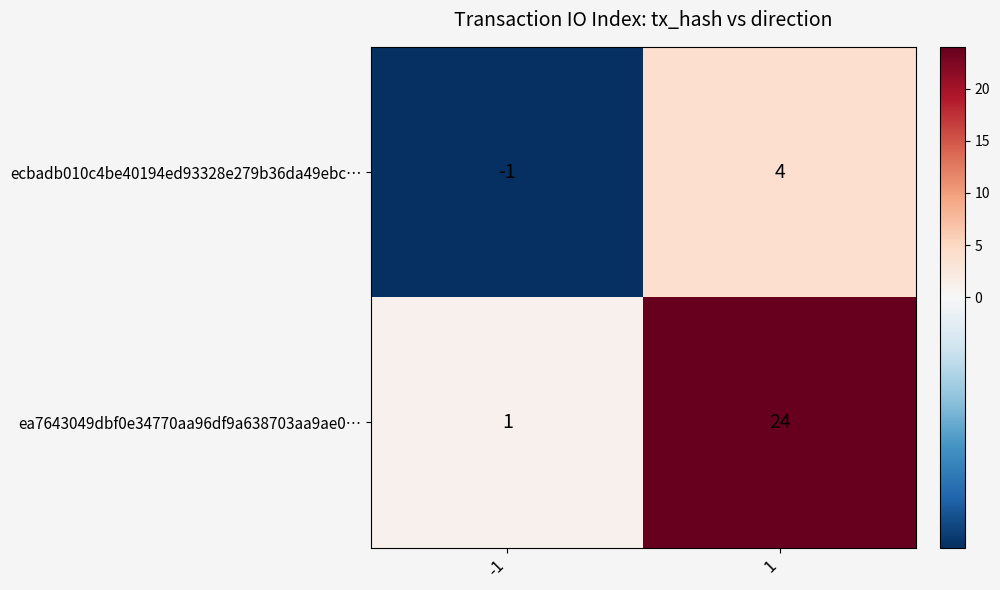

True or false: ecbadb010c4be40194ed93328e279b36da49ebc… has a value of 1 at 1.

False